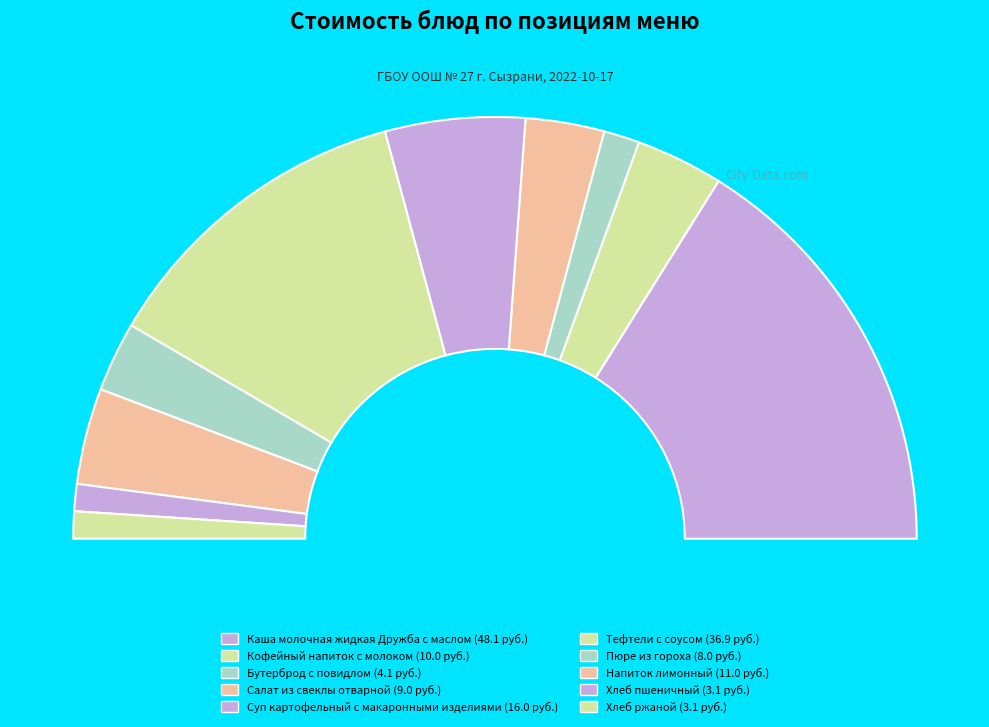

What is the change in value from Бутерброд с повидлом to Суп картофельный с макаронными изделиями?

+11.9